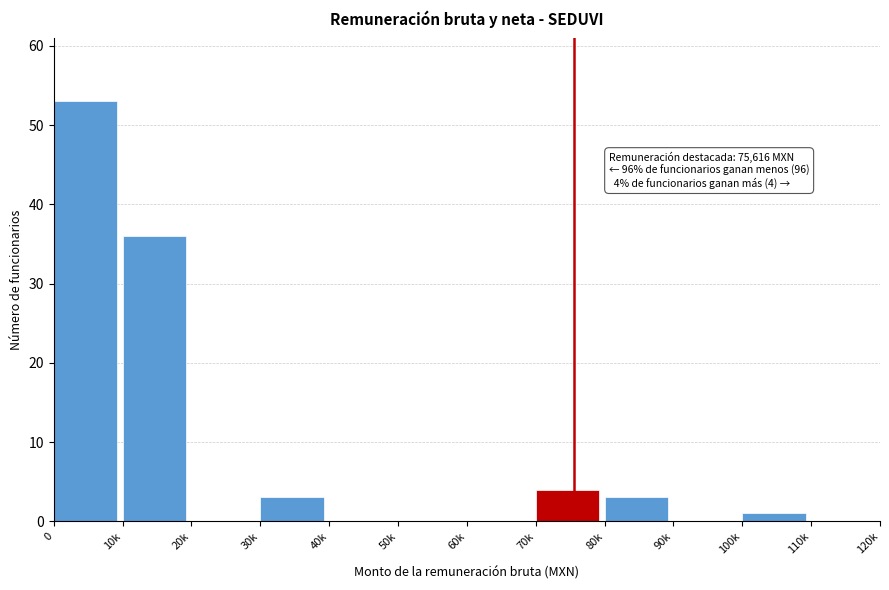

Reading left to right, what are all the values shown in this chart?

0=53	10k=36	20k=0	30k=3	40k=0	50k=0	60k=0	70k=4	80k=3	90k=0	100k=1	110k=0